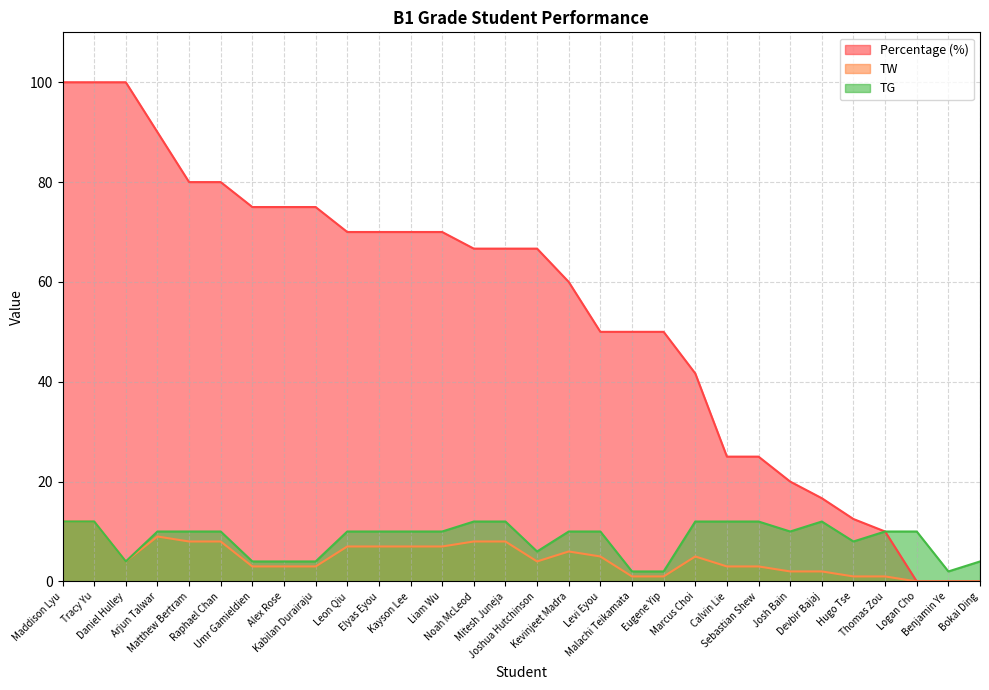

Reading left to right, list all the values displayed in this chart.

Percentage (%): 100.0	100.0	100.0	90.0	80.0	80.0	75.0	75.0	75.0	70.0	70.0	70.0	70.0	66.7	66.7	66.7	60.0	50.0	50.0	50.0	41.7	25.0	25.0	20.0	16.7	12.5	10.0	0.0	0.0	0.0
TW: 12.0	12.0	4.0	9.0	8.0	8.0	3.0	3.0	3.0	7.0	7.0	7.0	7.0	8.0	8.0	4.0	6.0	5.0	1.0	1.0	5.0	3.0	3.0	2.0	2.0	1.0	1.0	0.0	0.0	0.0
TG: 12.0	12.0	4.0	10.0	10.0	10.0	4.0	4.0	4.0	10.0	10.0	10.0	10.0	12.0	12.0	6.0	10.0	10.0	2.0	2.0	12.0	12.0	12.0	10.0	12.0	8.0	10.0	10.0	2.0	4.0